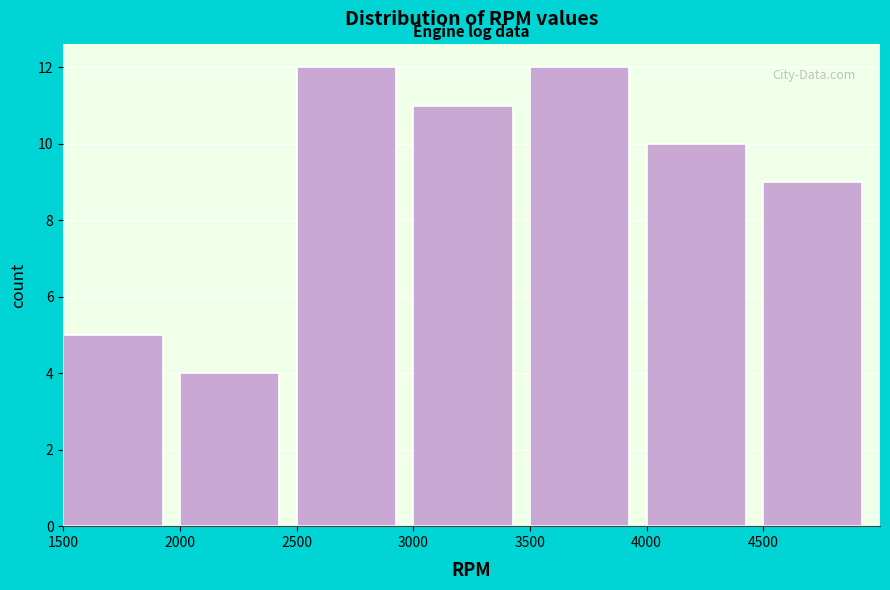

Reading left to right, list every bar in this chart as the range it spans on the x-axis followed by its height. The values are not printed on the chart, so give them approximately, as read against the axis.

1500 to 2000: 5
2000 to 2500: 4
2500 to 3000: 12
3000 to 3500: 11
3500 to 4000: 12
4000 to 4500: 10
4500 to 5000: 9